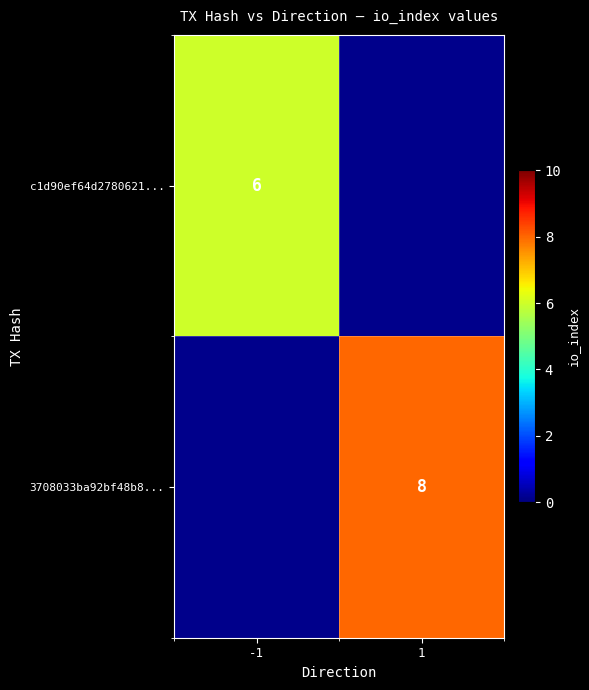

The value of 3708033ba92bf48b8... at 1 is 4. True or false?

False